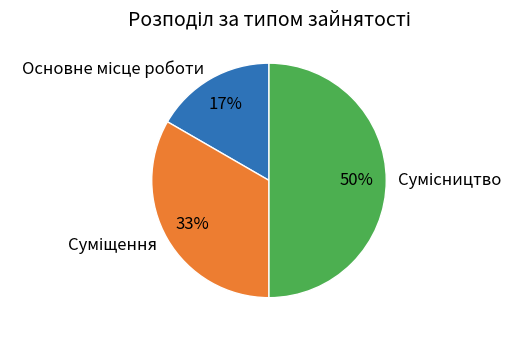

Count the number of slices in the pie.

3